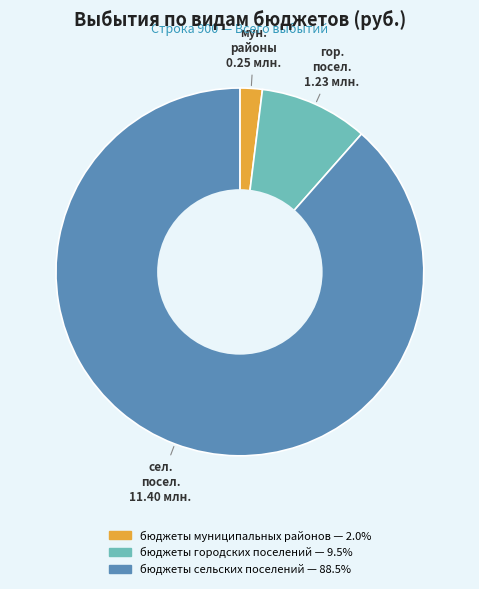

What is the majority slice?

бюджеты сельских поселений